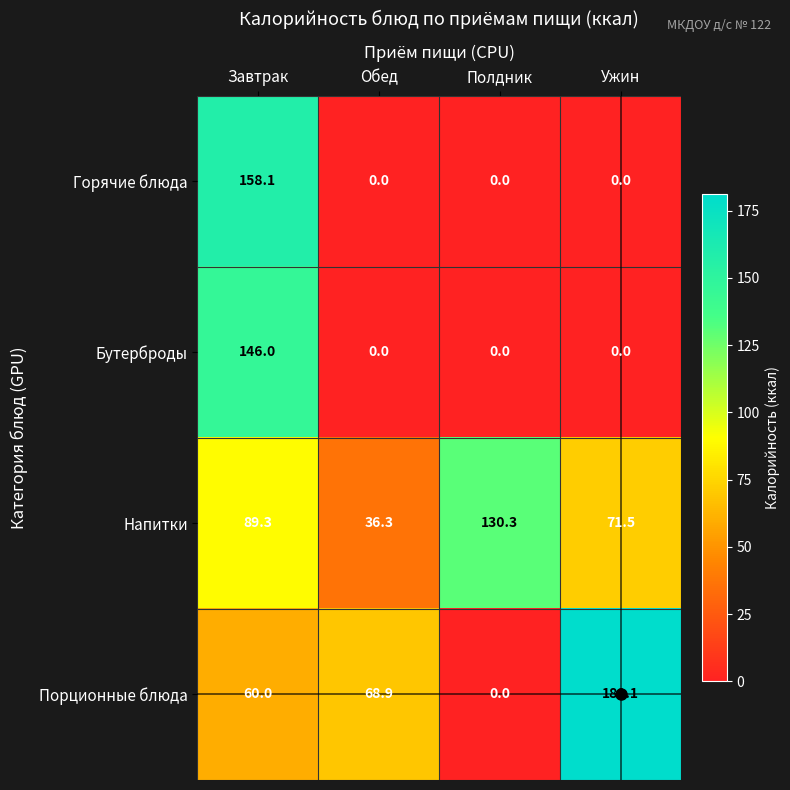

Between Обед and Полдник, which series saw the biggest shift?

Напитки